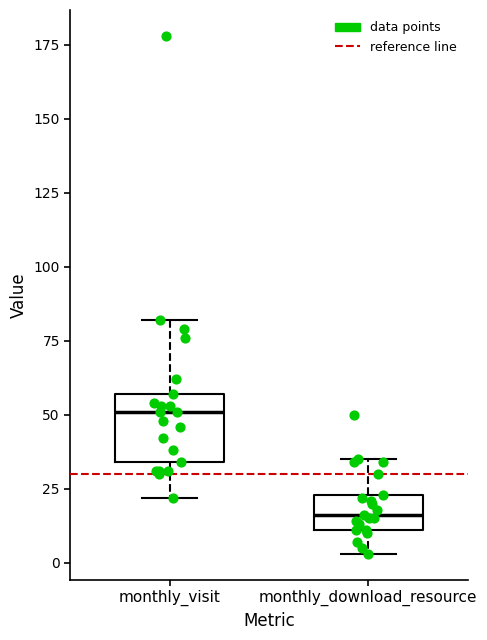

Which box's median line is the lowest?

monthly_download_resource